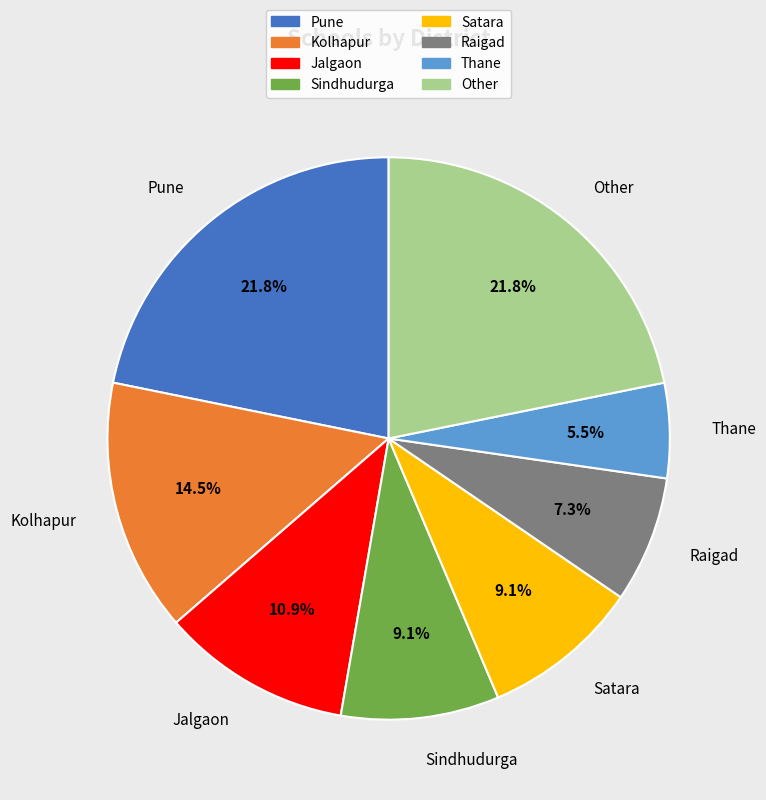

Which slice is the smallest?

Thane